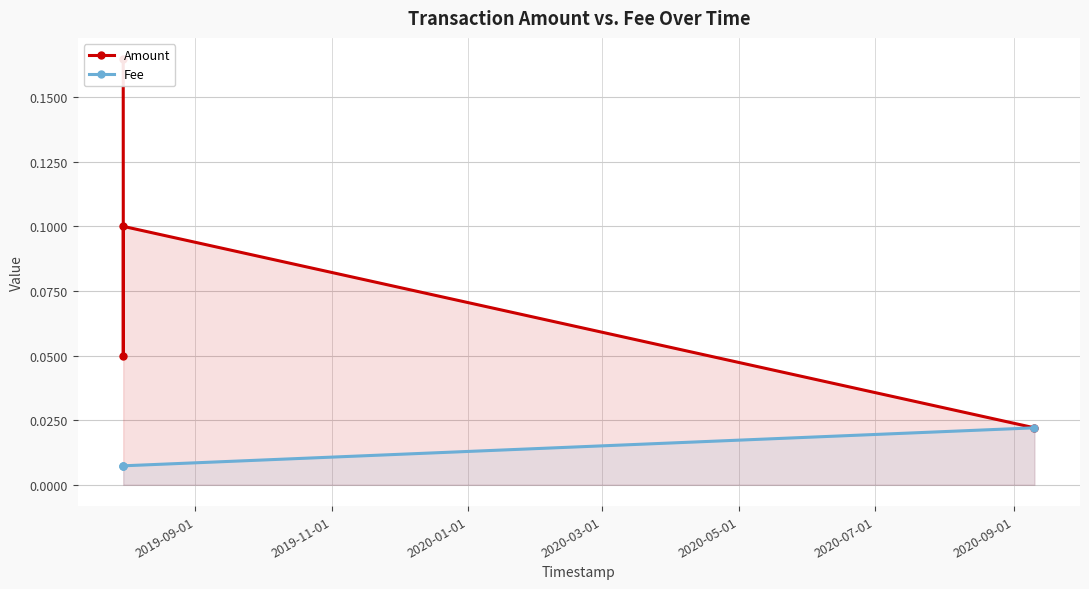

At 2019-11-01, list the series in order from largest to smallest.

Amount, Fee